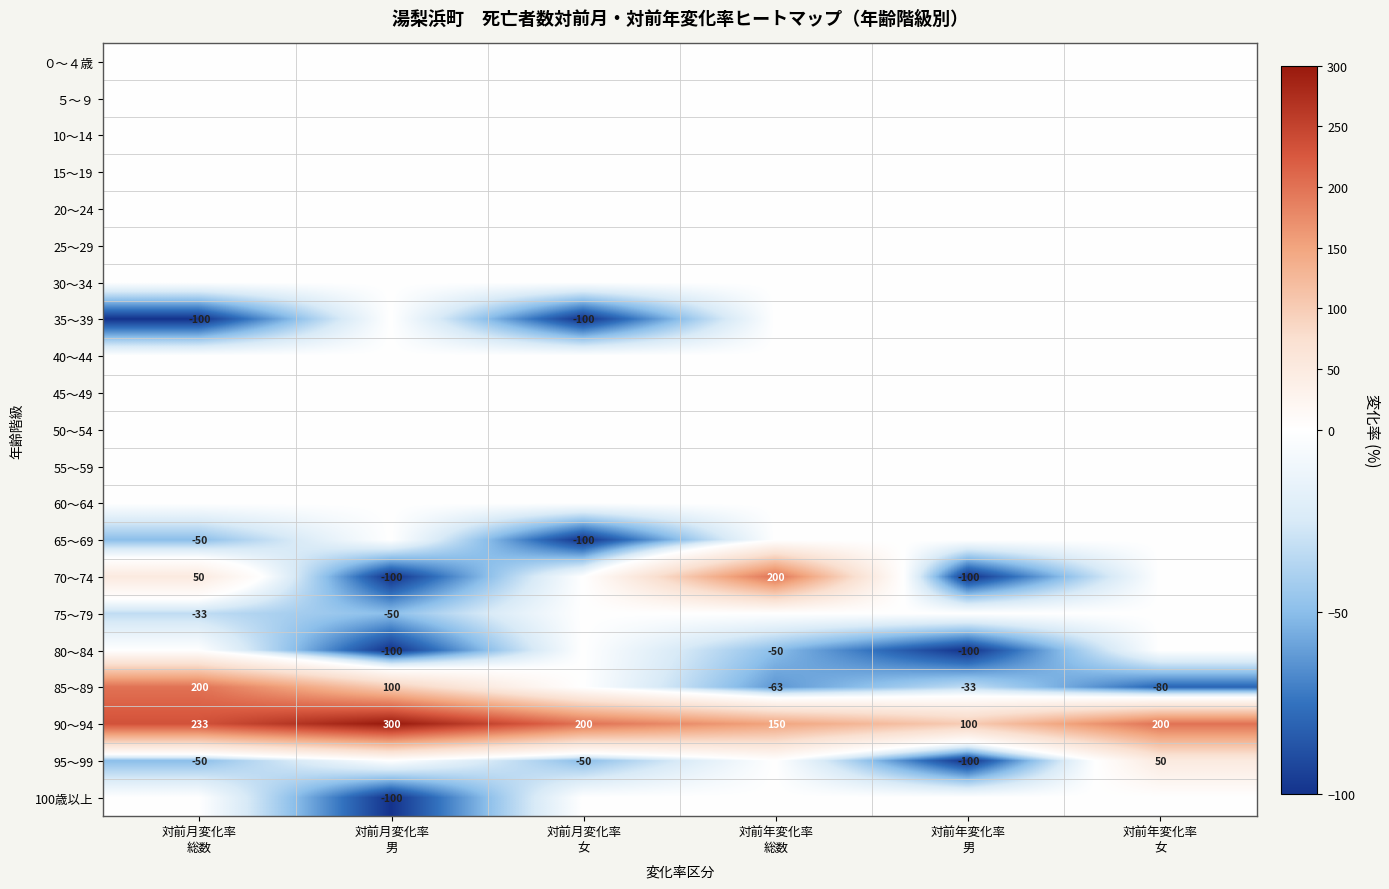

Rank the series by their maximum value, from lowest to highest.

０～４歳, ５～９, 10～14, 15～19, 20～24, 25～29, 30～34, 35～39, 40～44, 45～49, 50～54, 55～59, 60～64, 65～69, 75～79, 80～84, 100歳以上, 95～99, 70～74, 85～89, 90～94